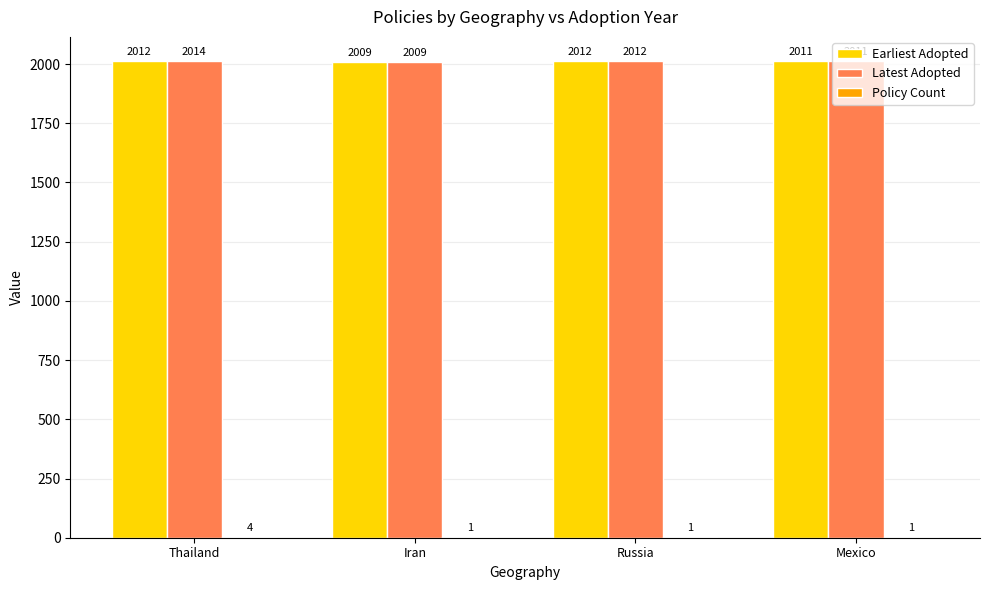

How many categories are shown in the chart?

4